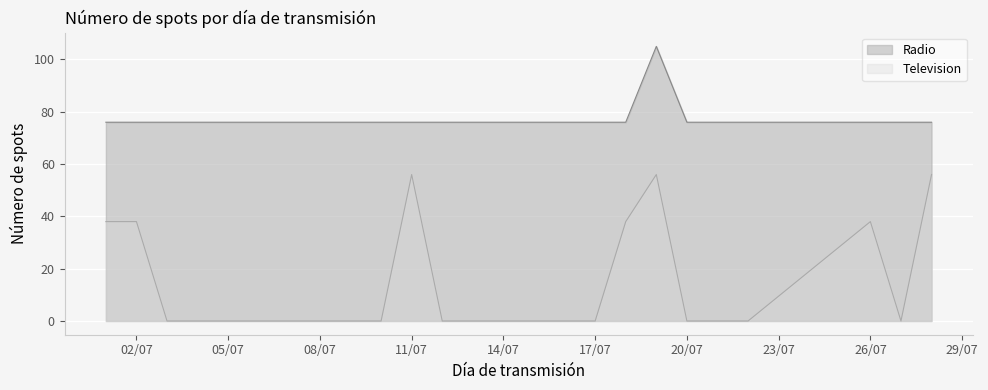

Does the chart display data point markers on the line(s)?

No